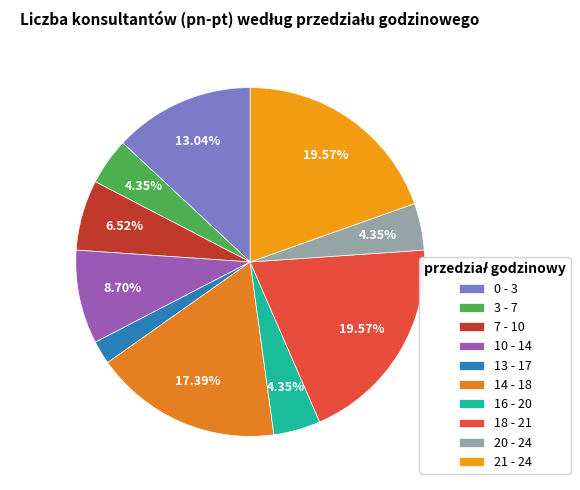

The 21 - 24 slice represents 9% of the pie. True or false?

False